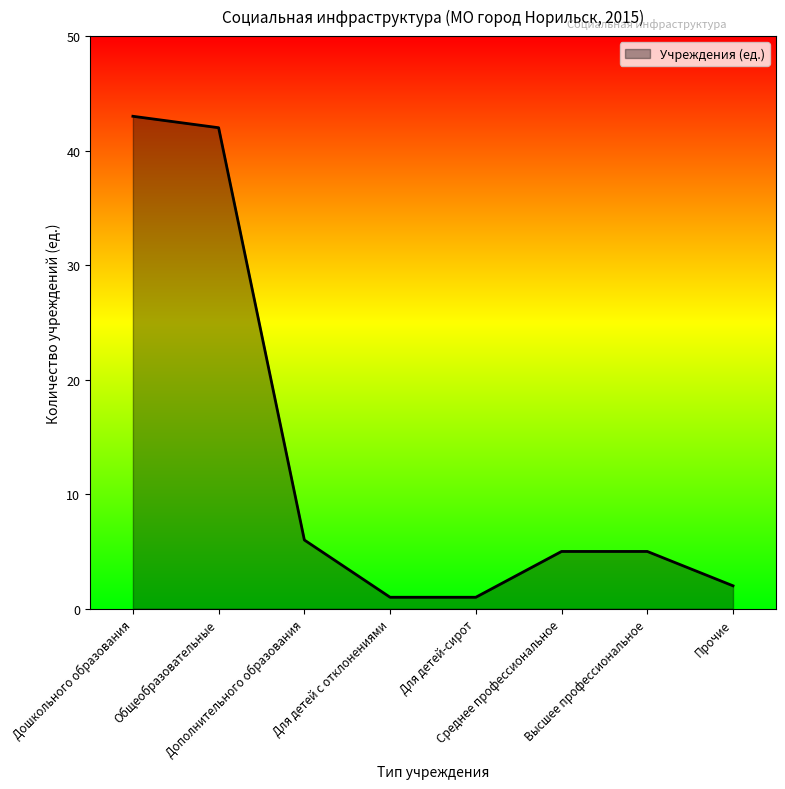

Reading left to right, list all the values displayed in this chart.

Дошкольного образования=43	Общеобразовательные=42	Дополнительного образования=6	Для детей с отклонениями=1	Для детей-сирот=1	Среднее профессиональное=5	Высшее профессиональное=5	Прочие=2